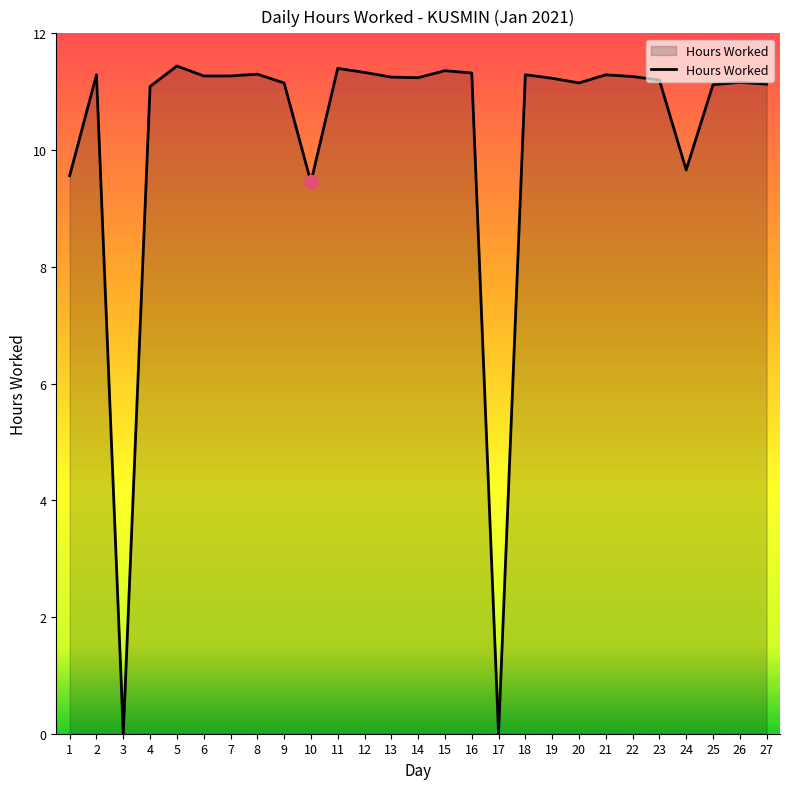

Approximately how many times larger is the value at 7 compared to 23?

1.0